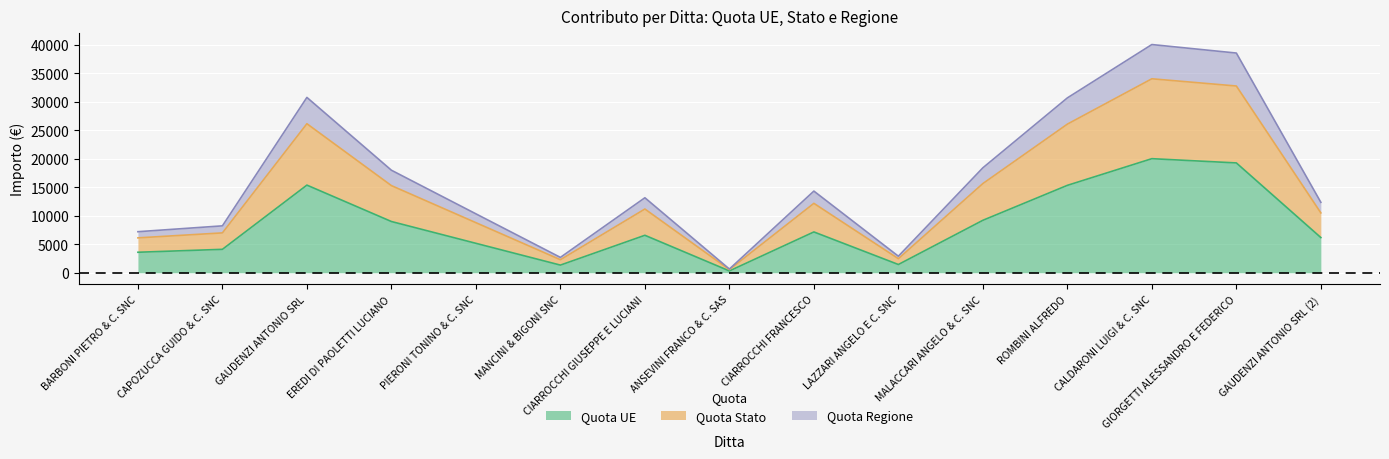

How many data points does each series have?

15